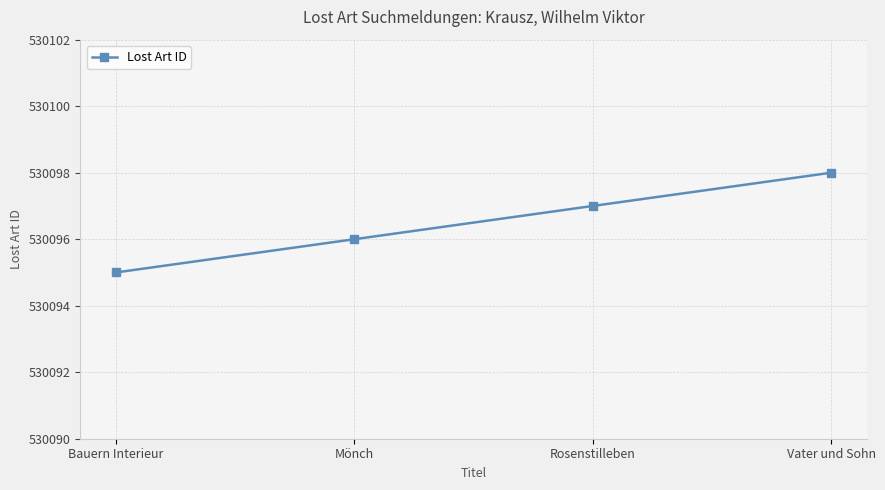

Which has a higher value, Mönch or Bauern Interieur?

Mönch